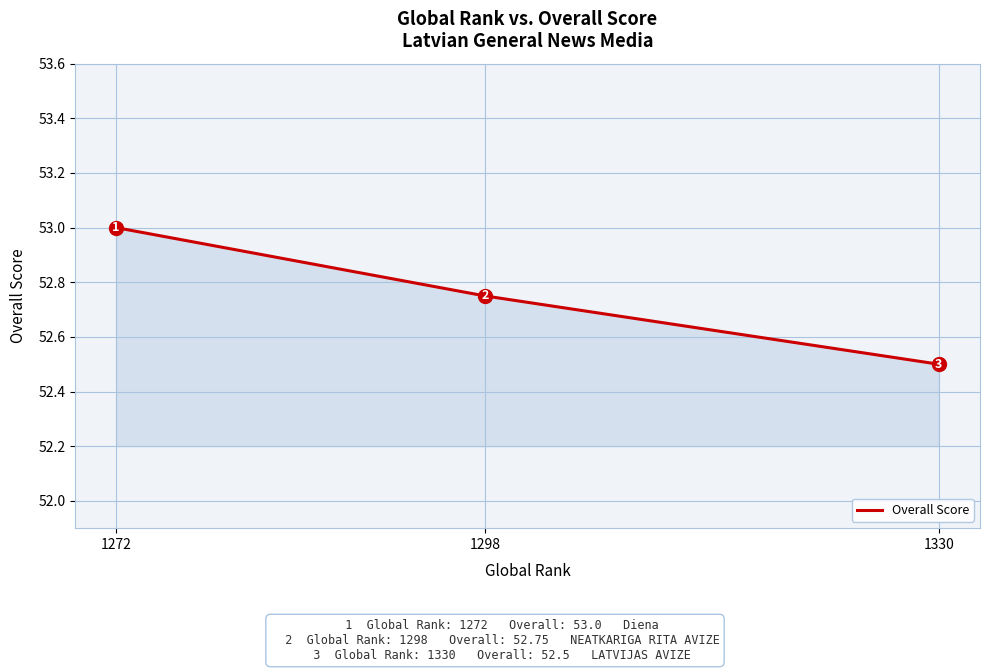

Which category has the highest value across all series?

1272